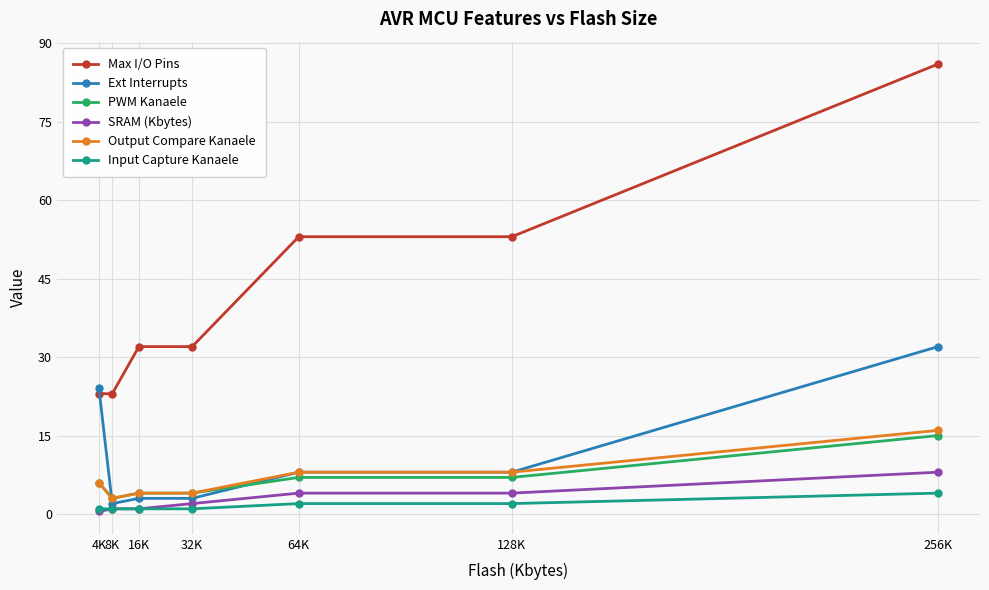

Reading left to right, extract all data points from this chart.

Max I/O Pins: 23.0	23.0	32.0	32.0	53.0	53.0	86.0
Ext Interrupts: 24.0	2.0	3.0	3.0	8.0	8.0	32.0
PWM Kanaele: 6.0	3.0	4.0	4.0	7.0	7.0	15.0
SRAM (Kbytes): 0.5	1.0	1.0	2.0	4.0	4.0	8.0
Output Compare Kanaele: 6.0	3.0	4.0	4.0	8.0	8.0	16.0
Input Capture Kanaele: 1.0	1.0	1.0	1.0	2.0	2.0	4.0